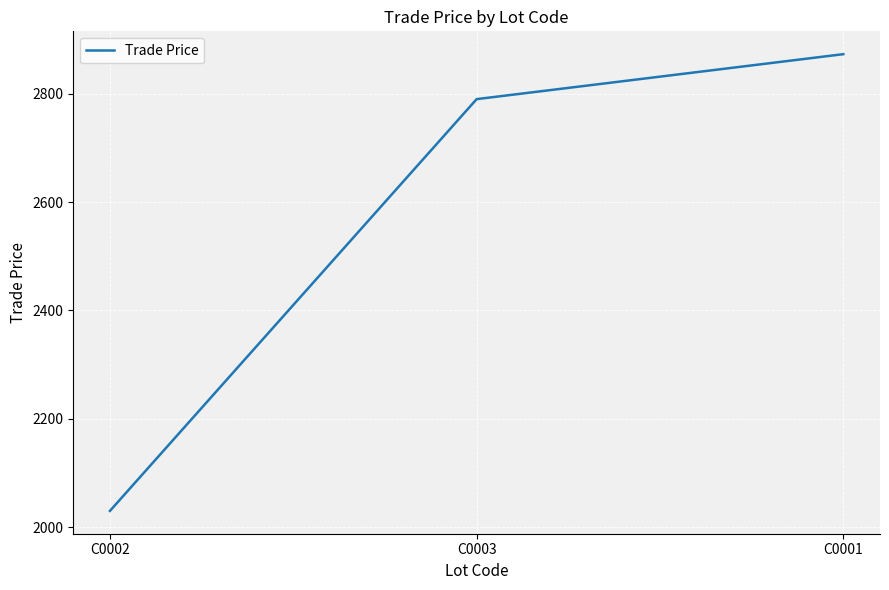

Is this an area chart (filled region under the line)?

No